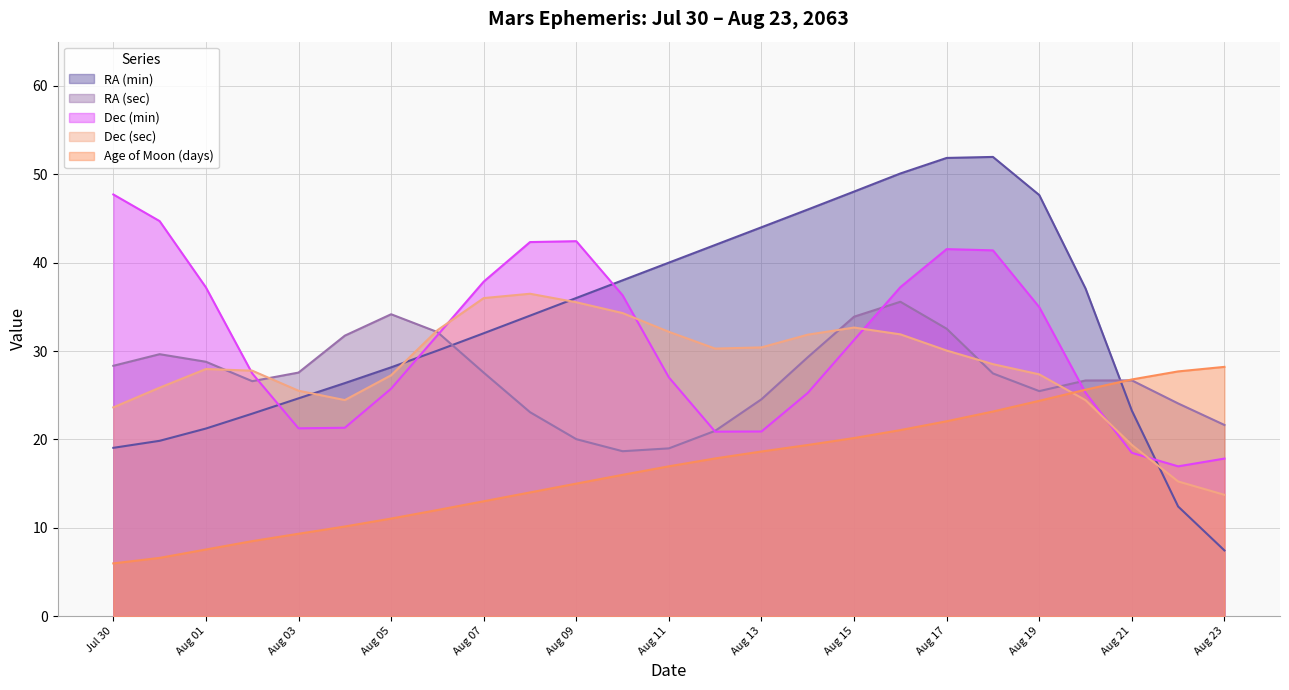

How many lines are shown in the chart?

5